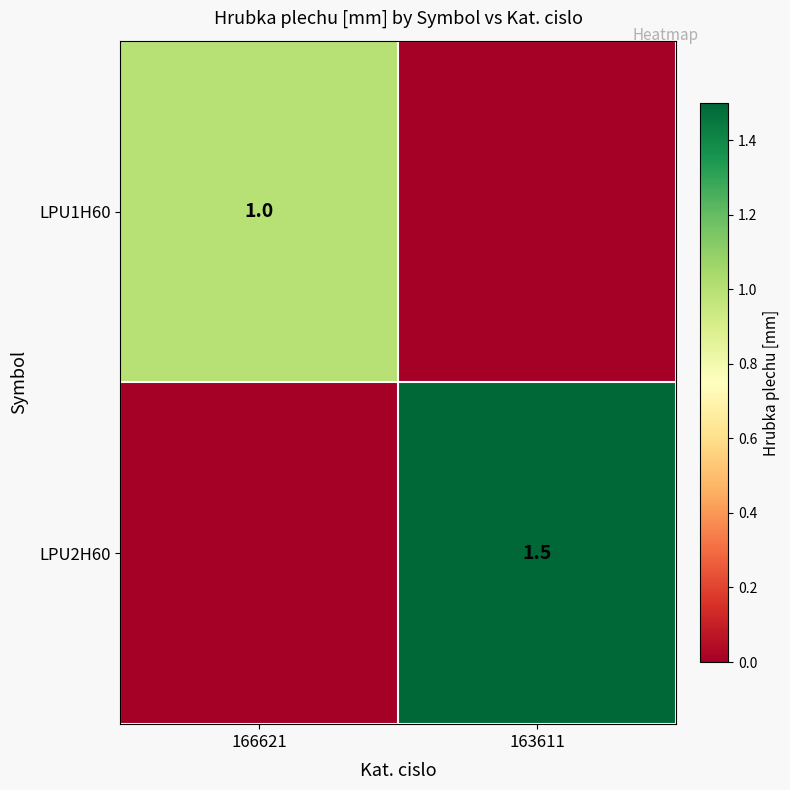

The value of LPU2H60 at 163611 is 2.3. True or false?

False